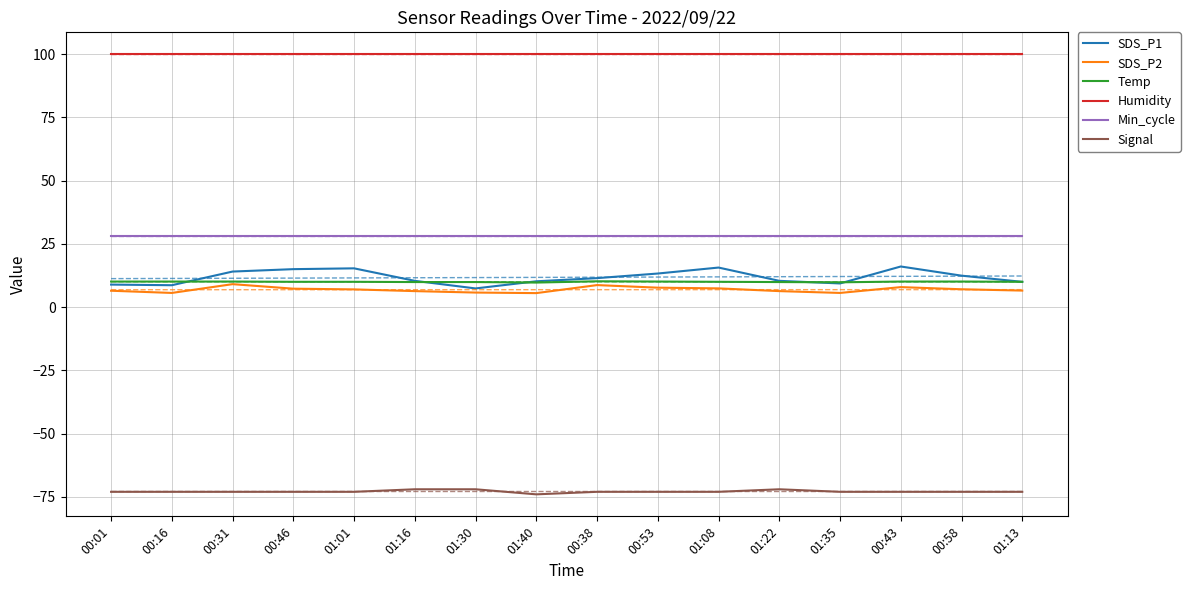

What is the minimum value for SDS_P1?

7.4